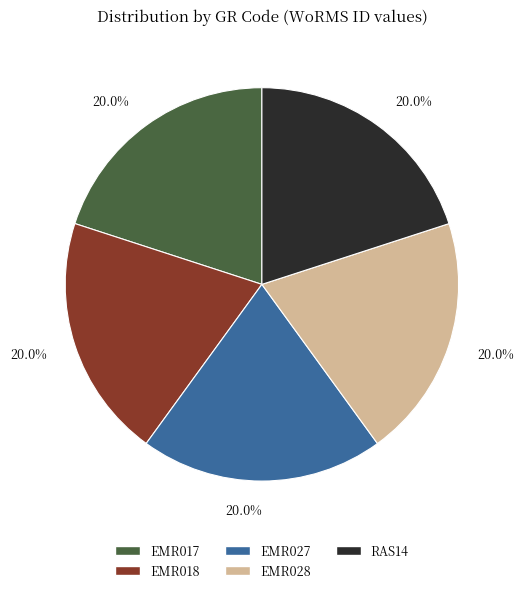

True or false: EMR017 accounts for 11% of the total.

False